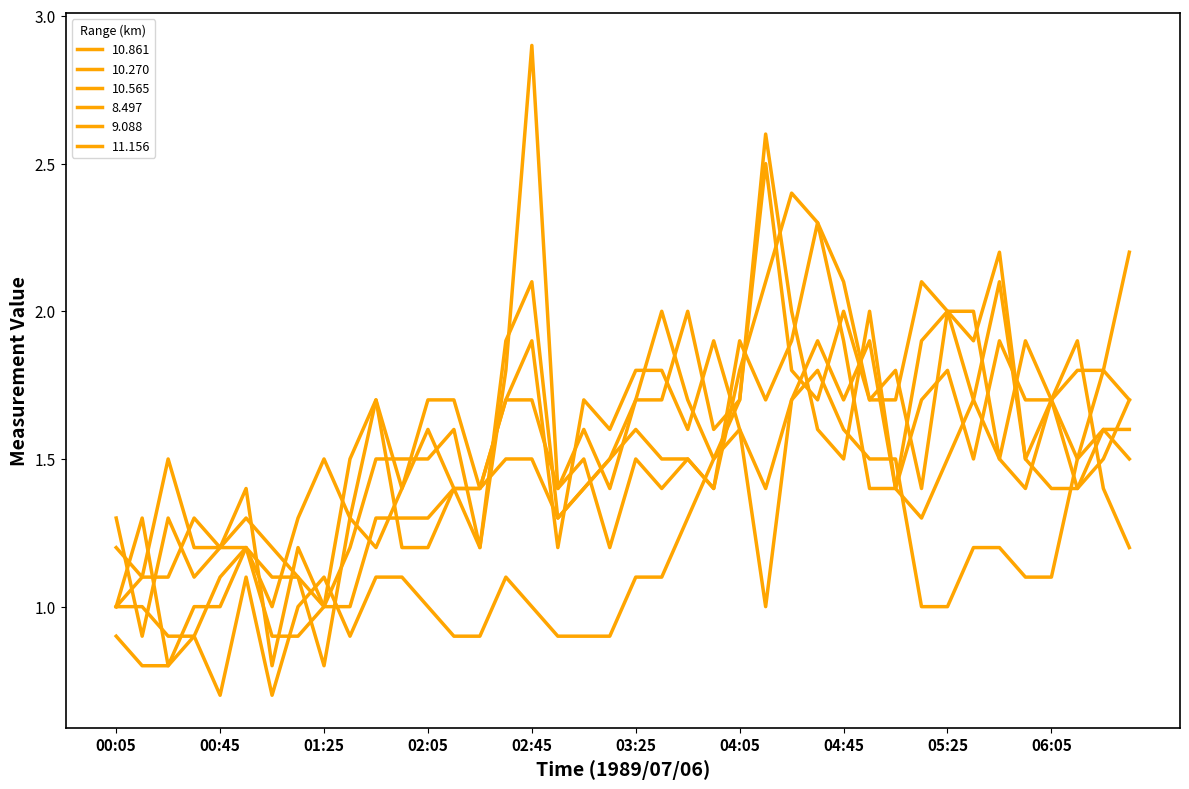

Does the chart have visible grid lines?

No